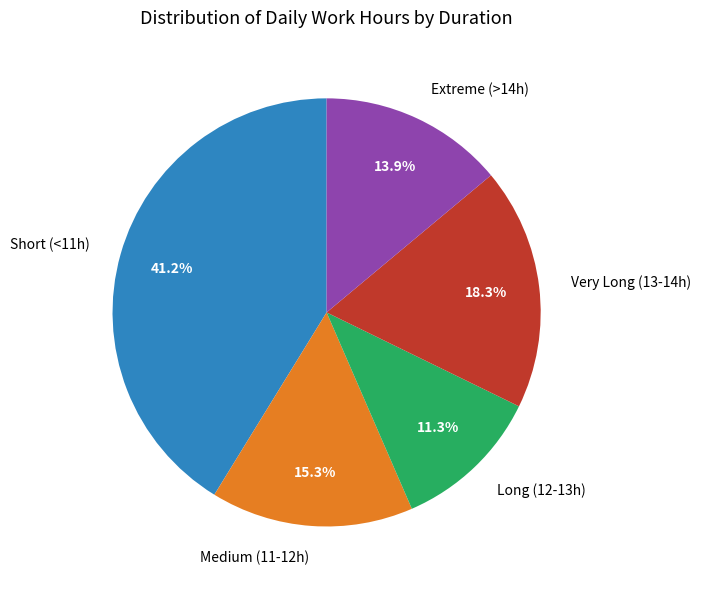

Which slice is the smallest?

Long (12-13h)